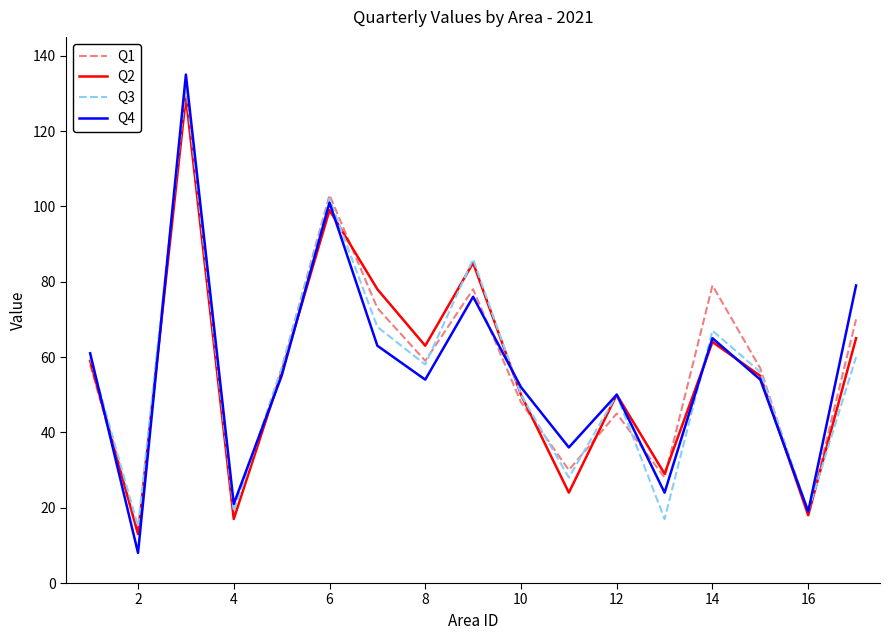

True or false: Q4 and Q2 cross at least once.

True